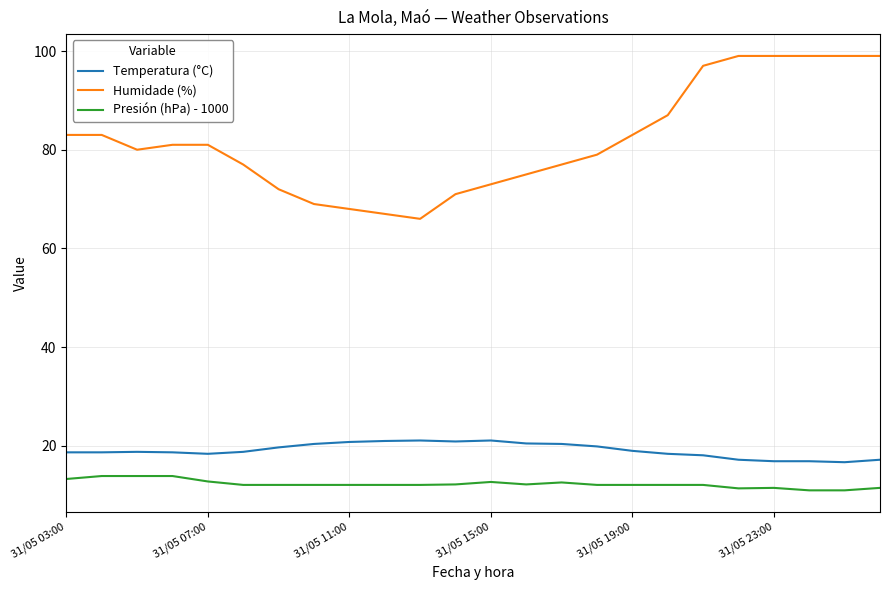

Which series has the widest spread of values?

Humidade (%)